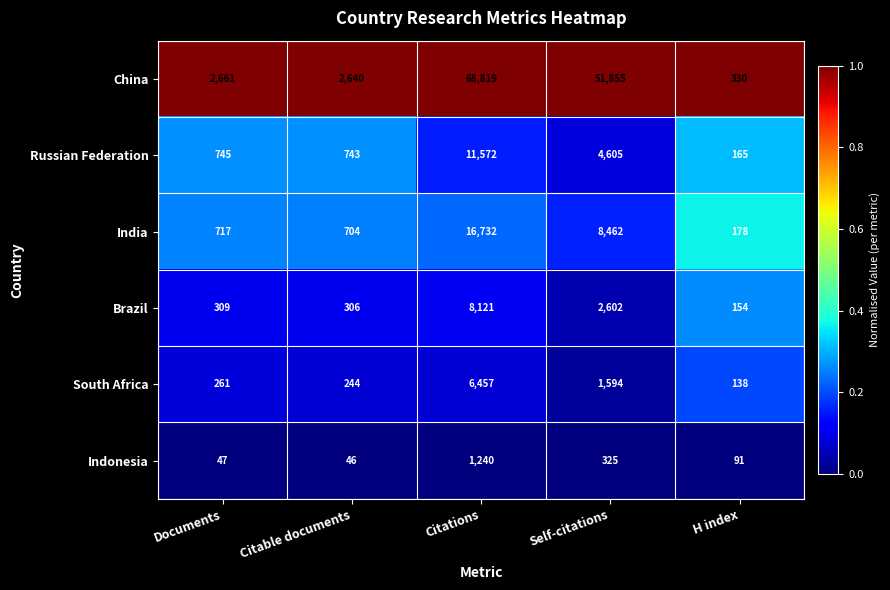

What value does the Brazil series have at Self-citations?

2602